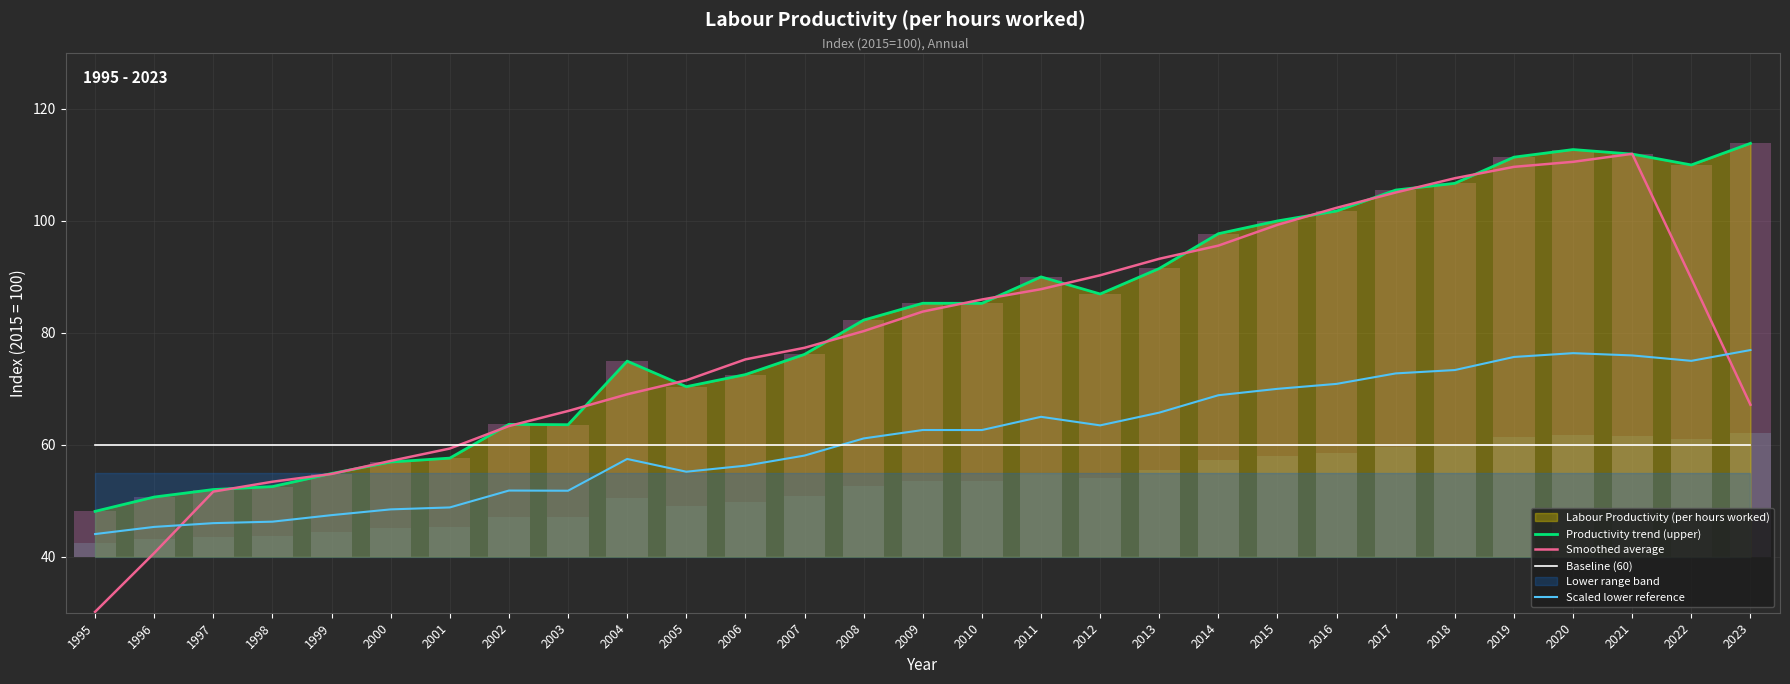

Which label corresponds to the largest value in the chart?

2023